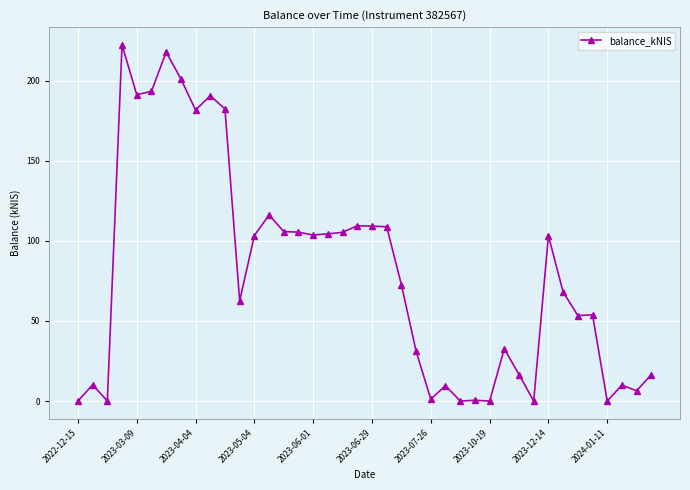

Does the chart display data point markers on the line(s)?

Yes